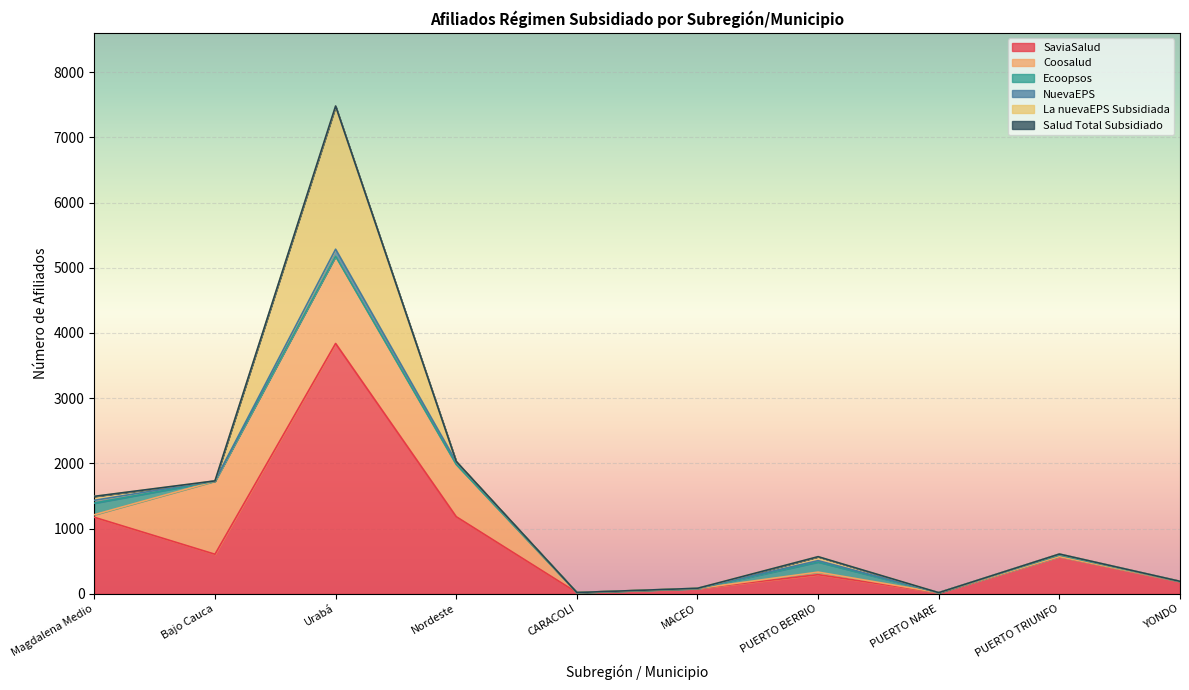

What is the total value across all series at YONDO?

192